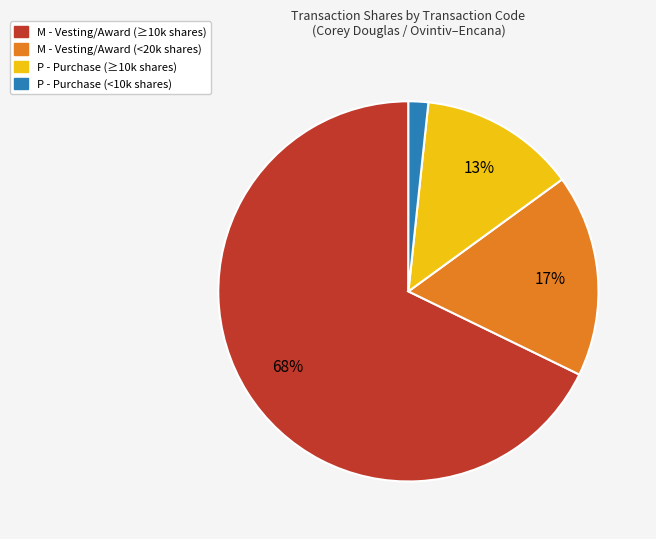

To the nearest percent, what is the average slice percentage?

25%